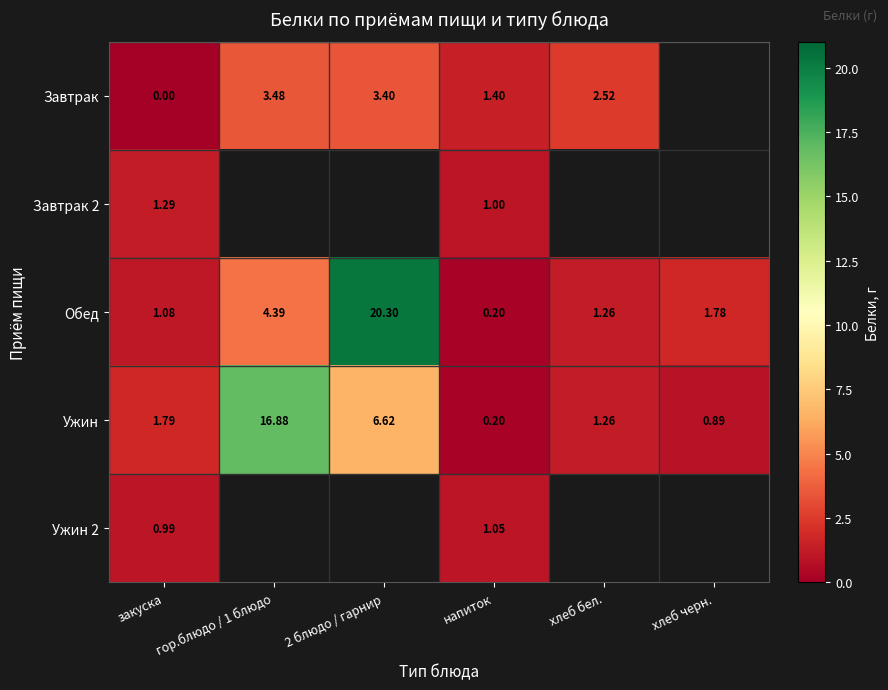

What is the maximum value shown in the chart?

20.3